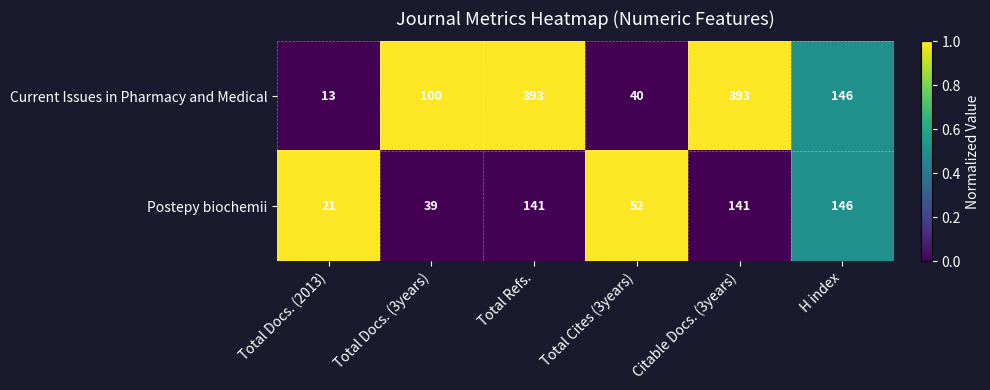

Reading right to left, extract all data points from this chart.

Current Issues in Pharmacy and Medical: 146	393	40	393	100	13
Postepy biochemii: 146	141	52	141	39	21